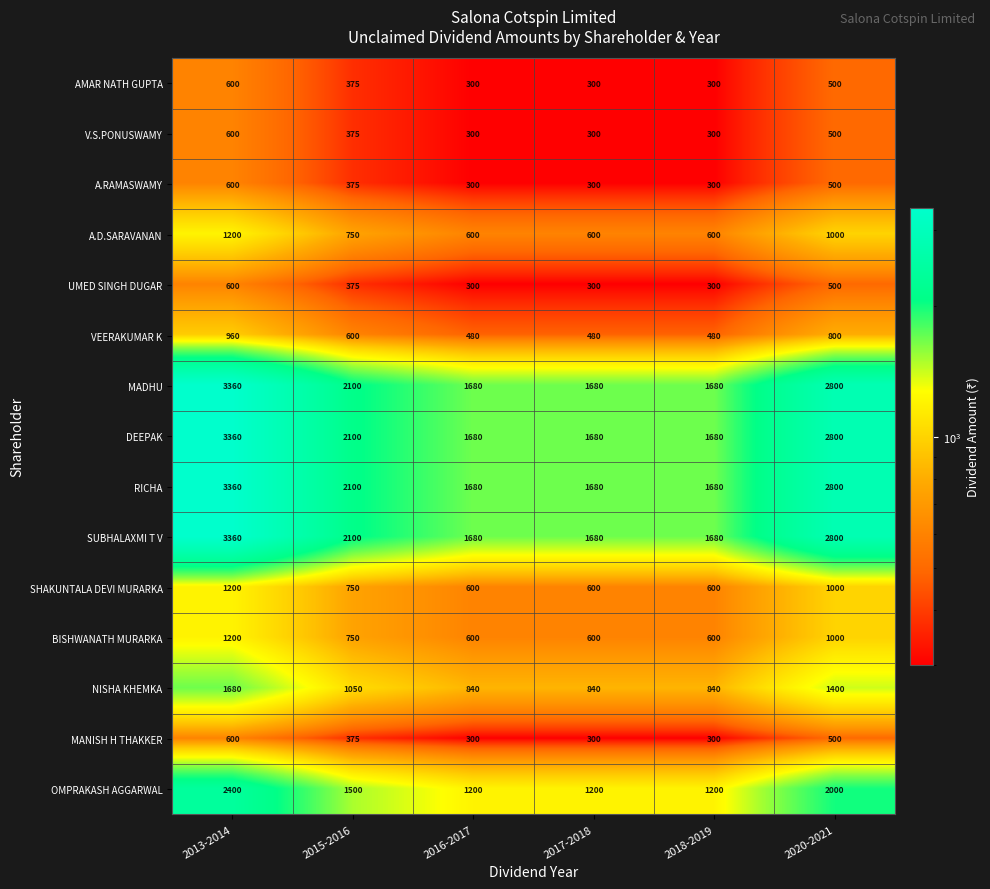

At how many categories does at least one series exceed 624?

6